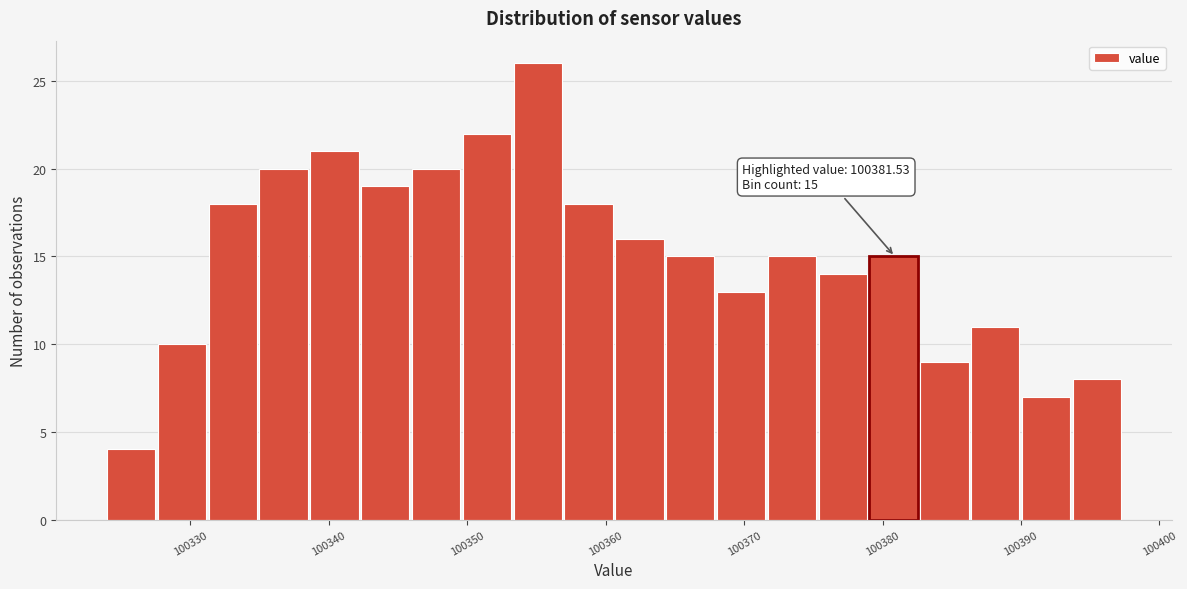

Around what value on the x-axis is the tallest bar? Give the approximate position of its centre, as read against the axis.

100355